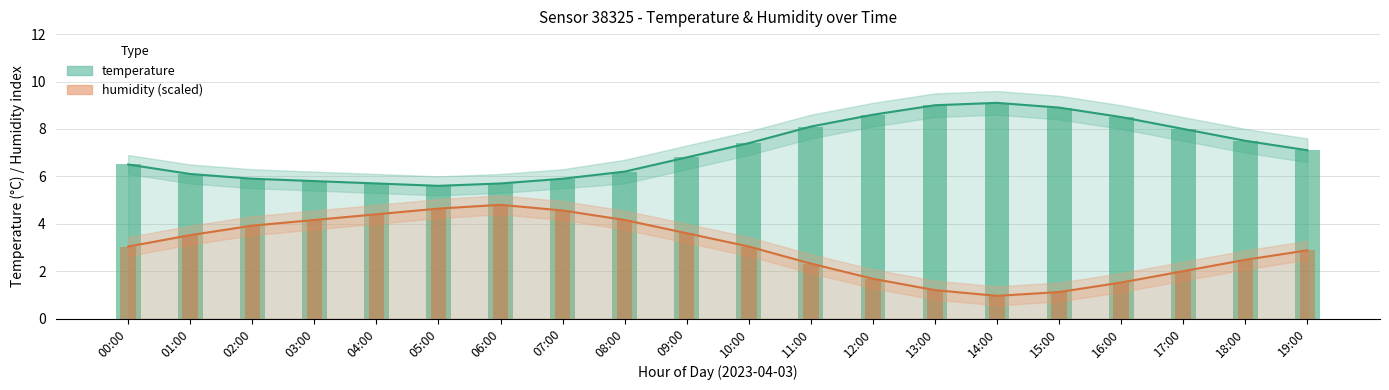

What is the average value of the temperature series?

7.1